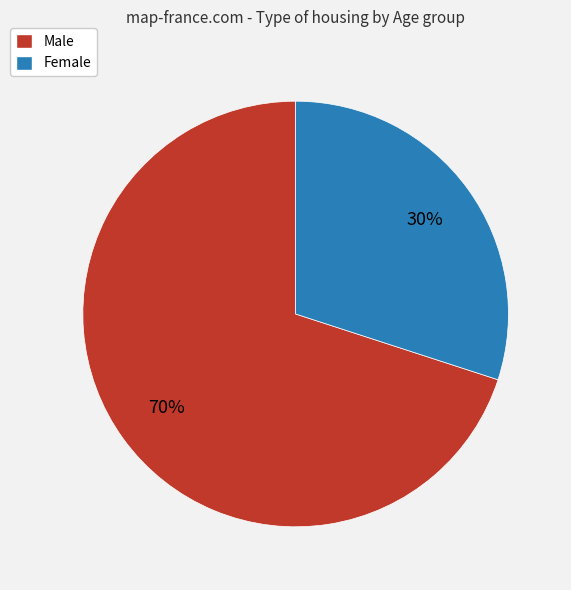

To the nearest percent, what is the difference between the largest and smallest slice percentages?

40%